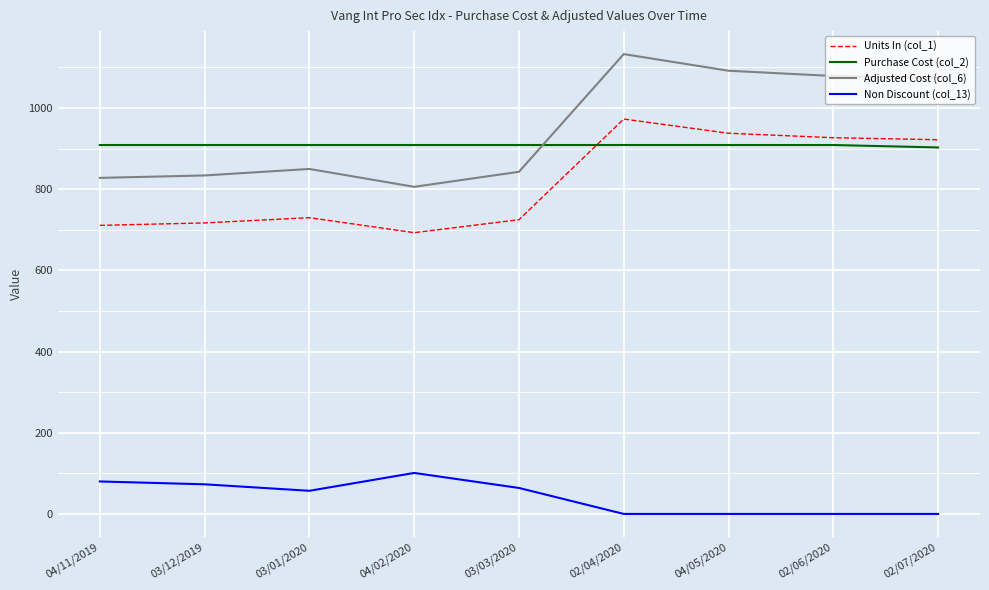

Rank the series at 02/06/2020 from highest to lowest value.

Adjusted Cost (col_6), Units In (col_1), Purchase Cost (col_2), Non Discount (col_13)